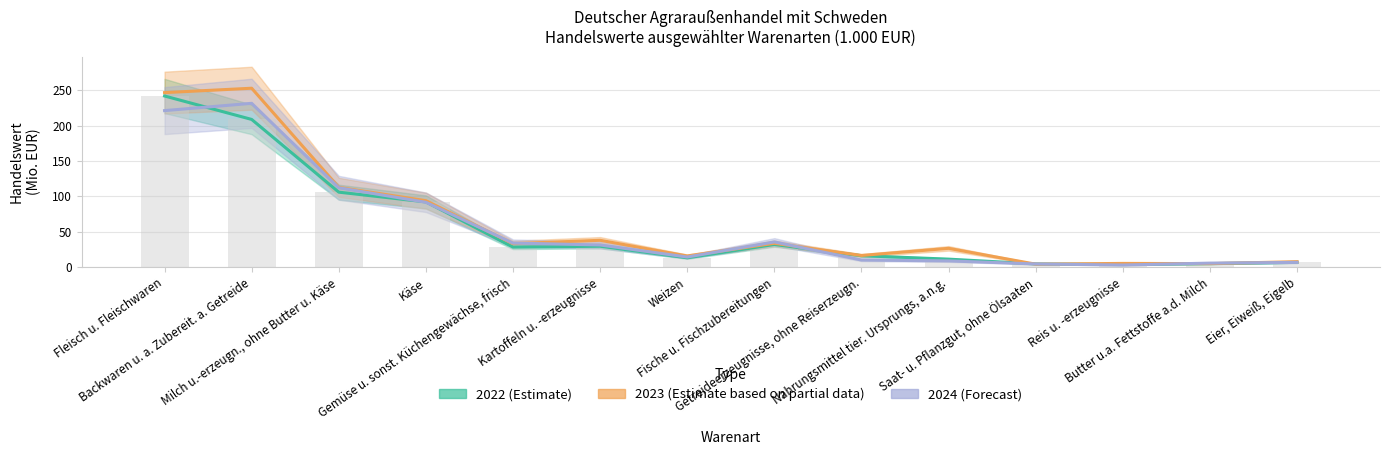

The 2023 (Estimate based on partial data) series shows 4.1 at Eier, Eiweiß, Eigelb. True or false?

False